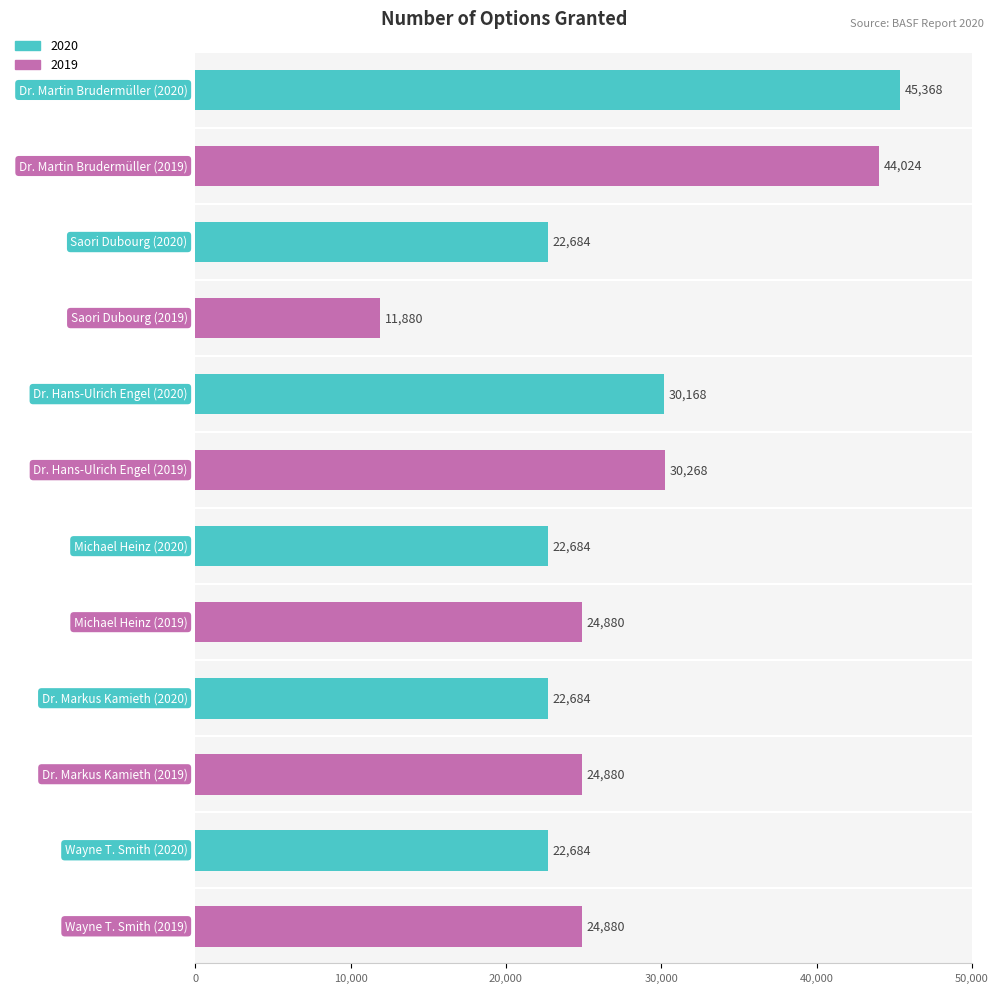

How many bars are there in total?

12